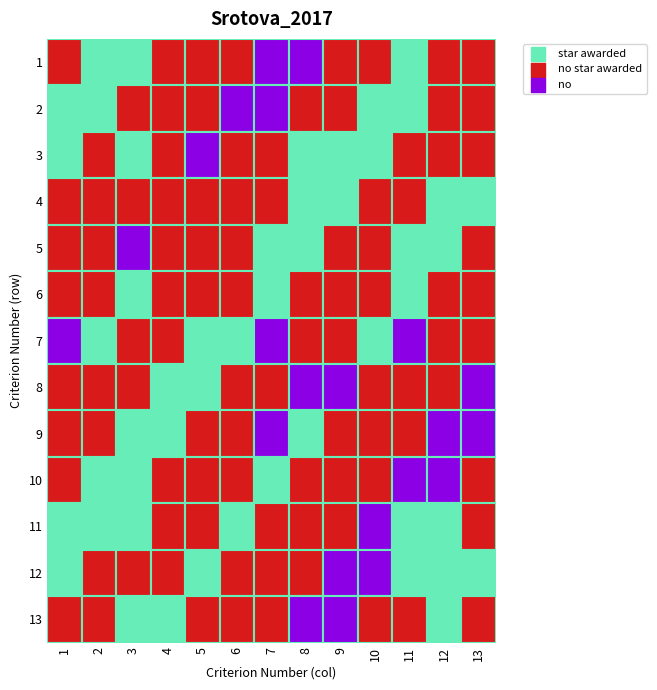

The chart shows a value of 5 at 9. True or false?

False